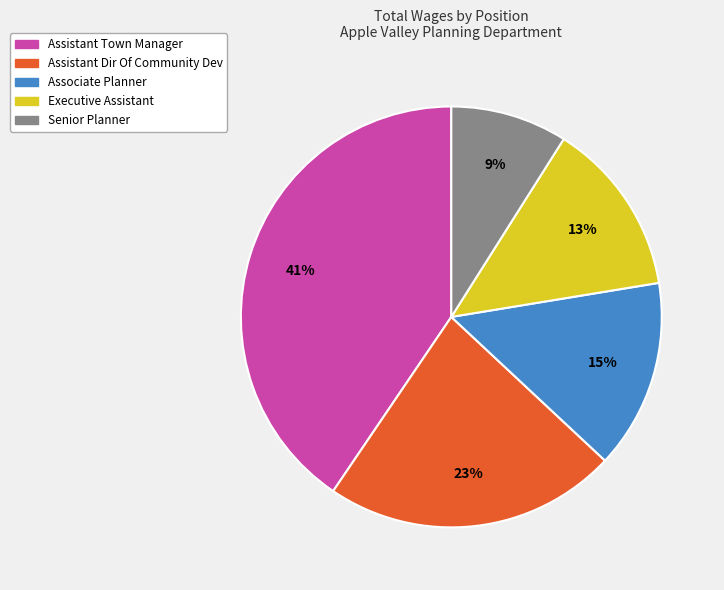

What is the ratio of the value at Executive Assistant to the value at Assistant Dir Of Community Dev?

0.6